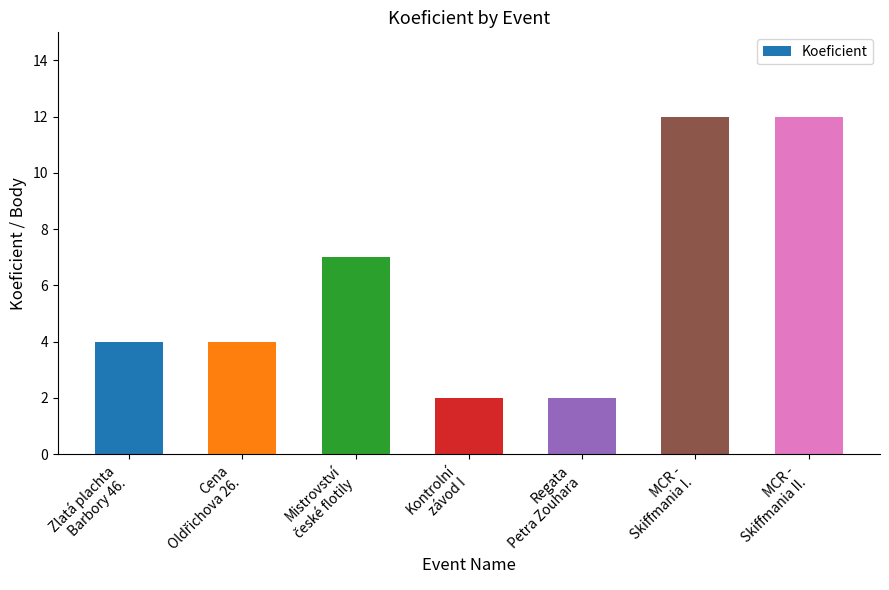

What is the label of the 2nd bar from the right?

MCR -
Skiffmania I.